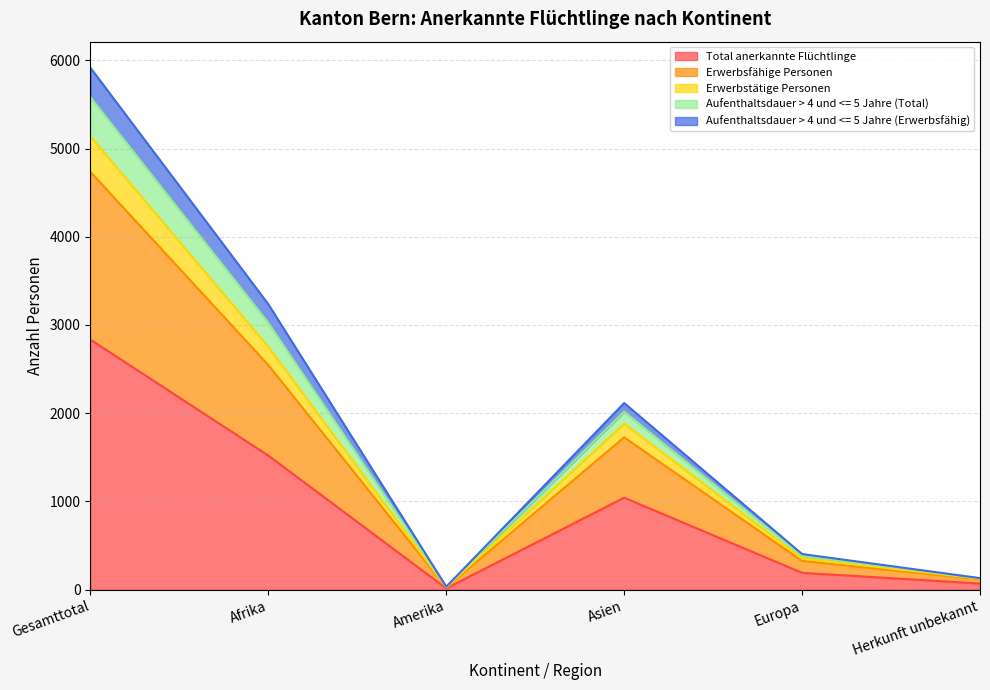

True or false: Total anerkannte Flüchtlinge has a value of 52 at Europa.

False